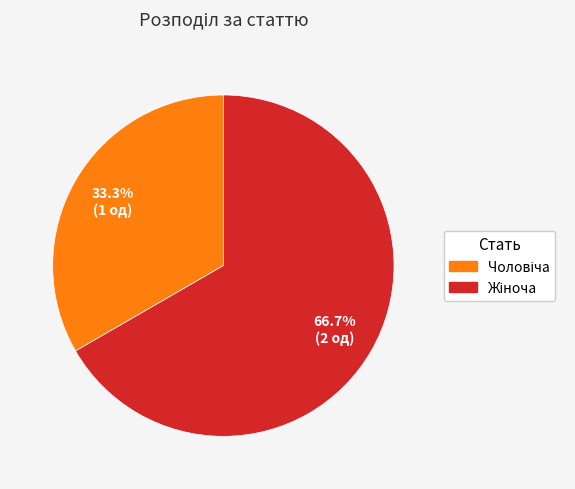

Is there a majority slice in this chart?

Yes